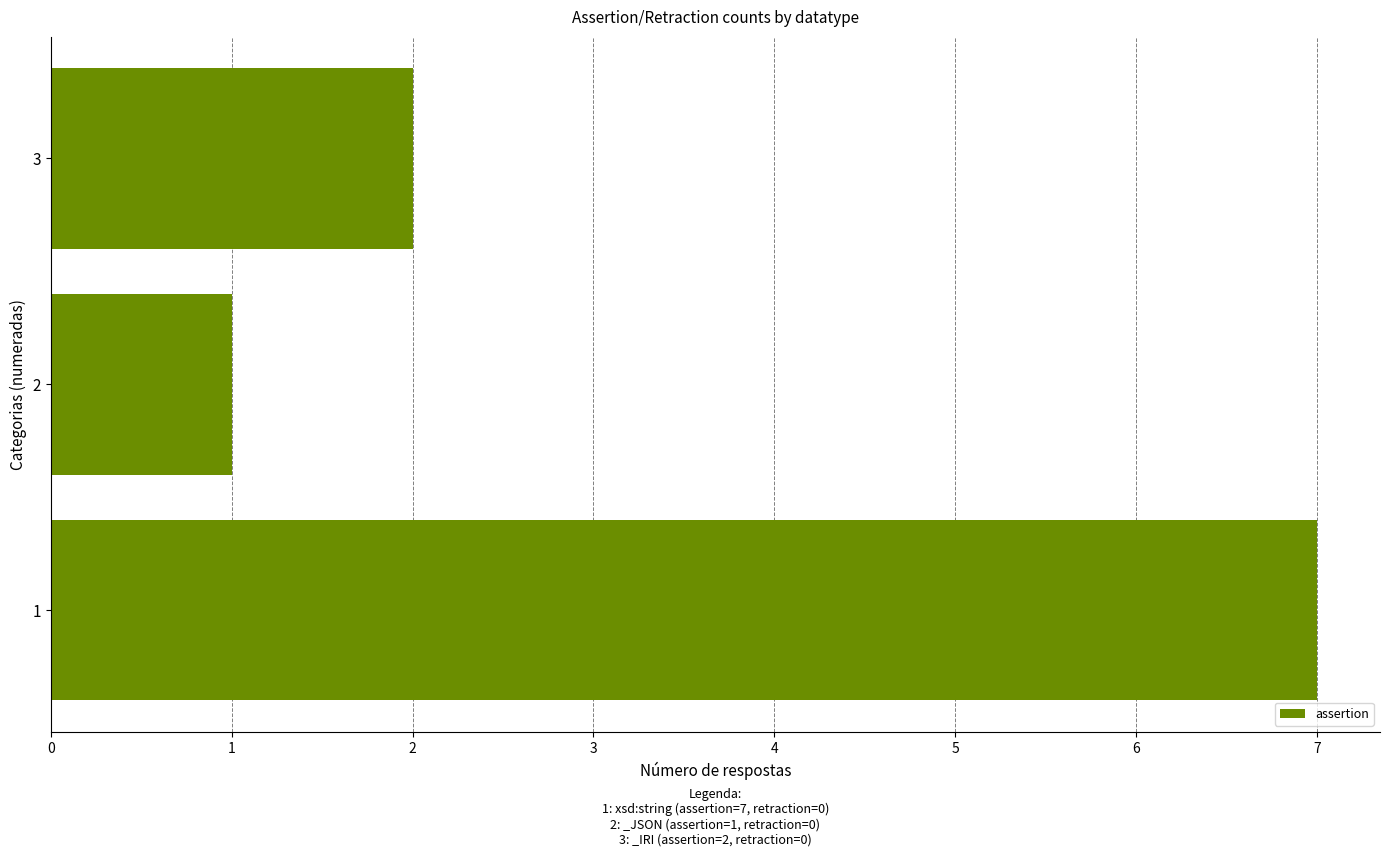

What is the greatest value displayed?

7